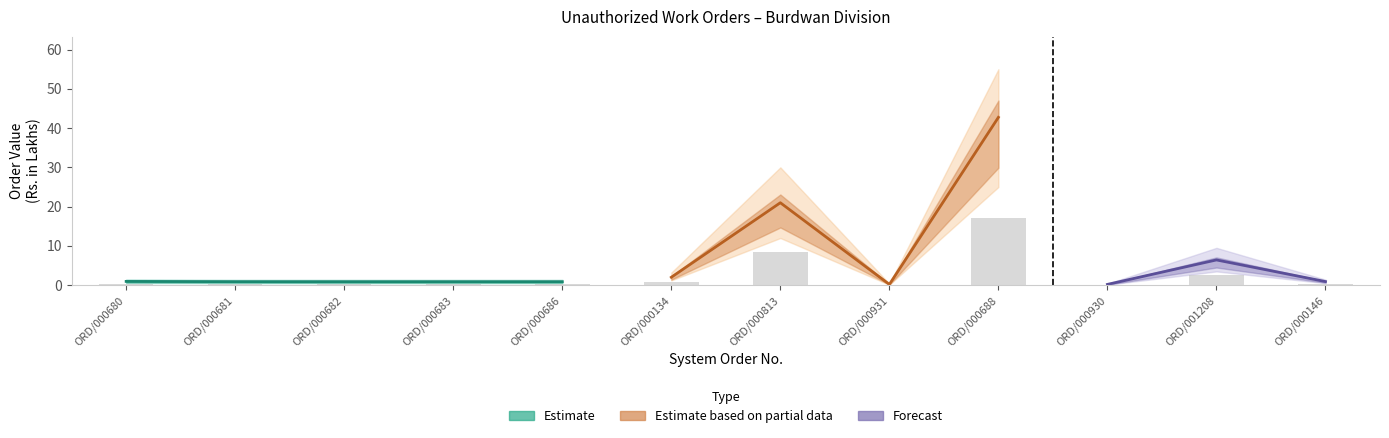

Count the number of data series in this chart.

3